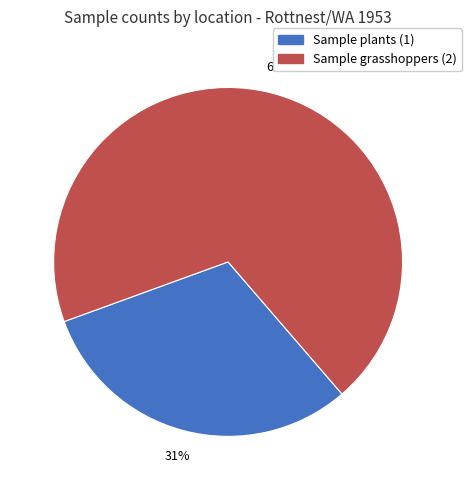

Is there a majority slice in this chart?

Yes